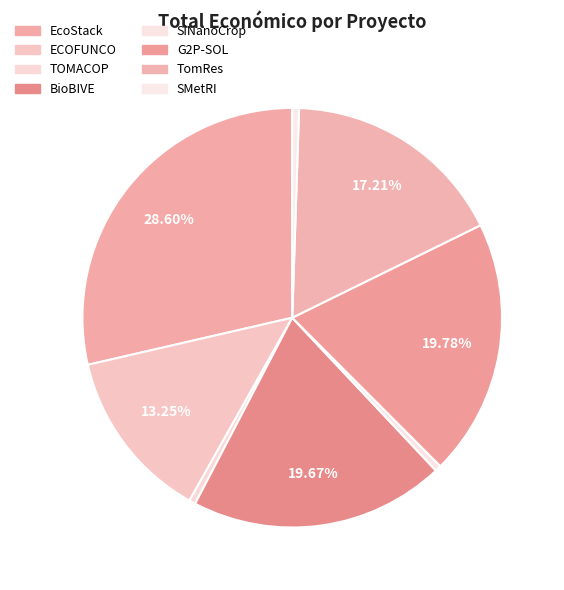

How many segments does this pie chart have?

8